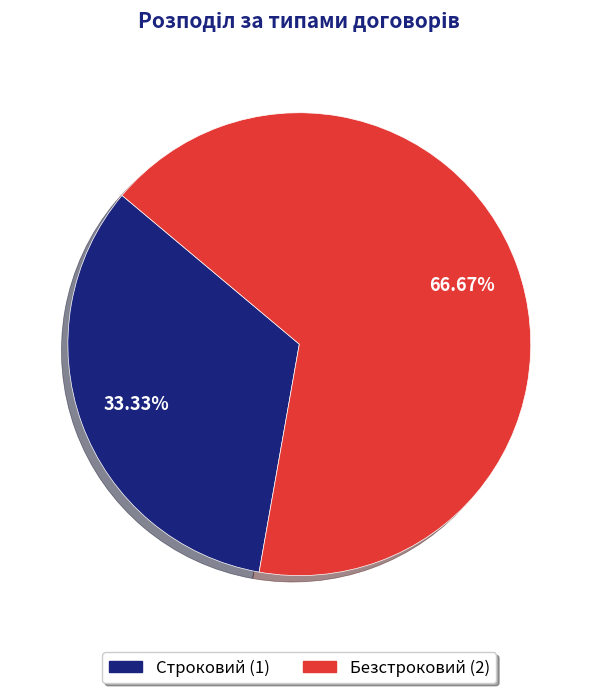

Which category has the biggest portion of the pie?

Безстроковий